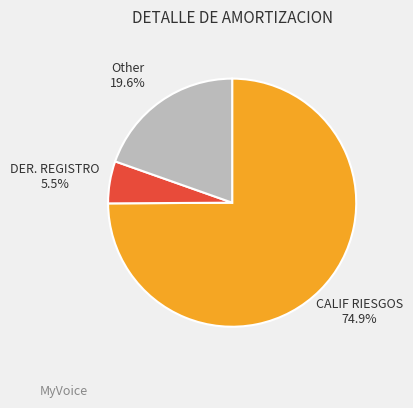

Is there a majority slice in this chart?

Yes